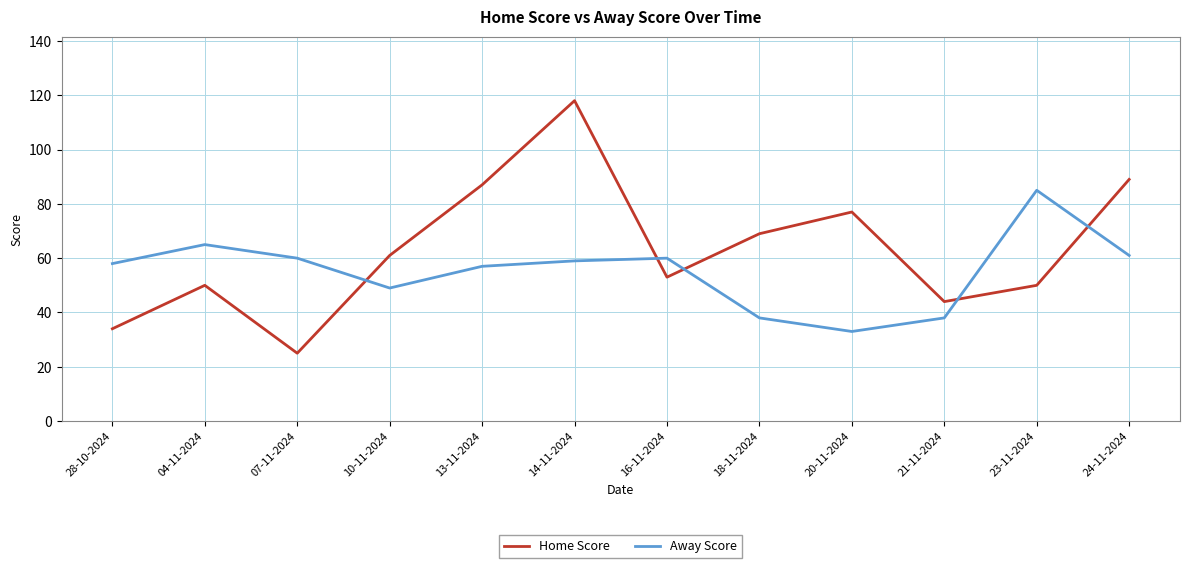

True or false: Away Score and Home Score intersect in this chart.

True